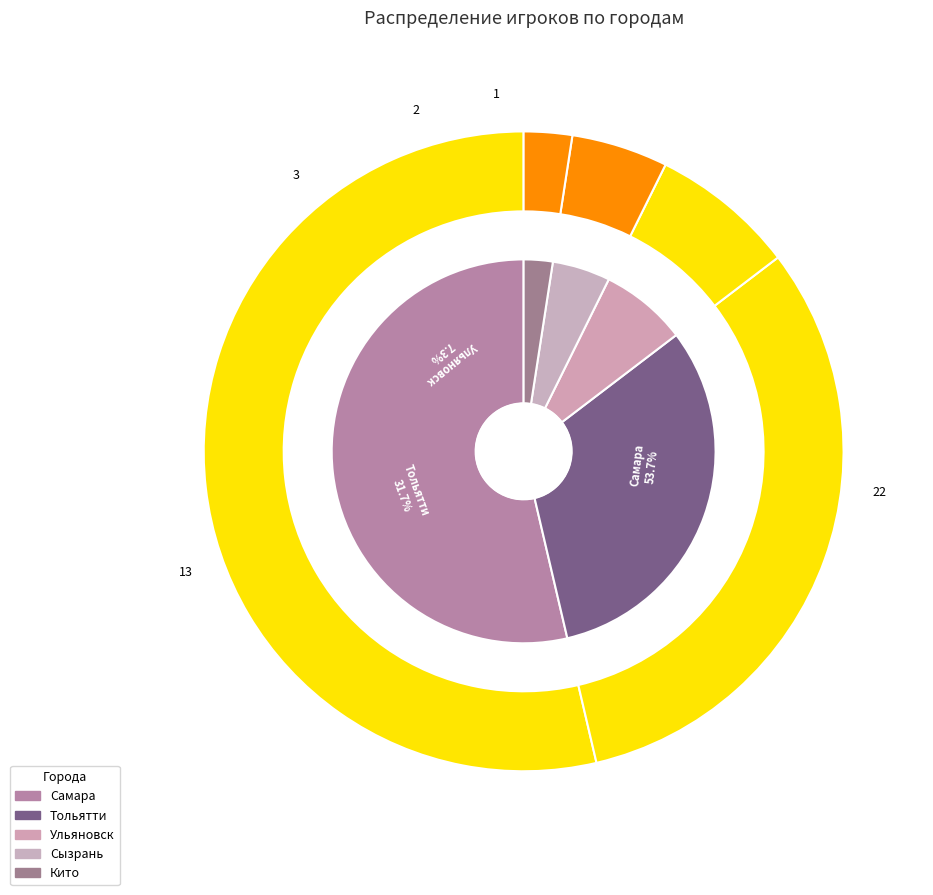

Is the sum of Ульяновск and Кито greater than half?

No